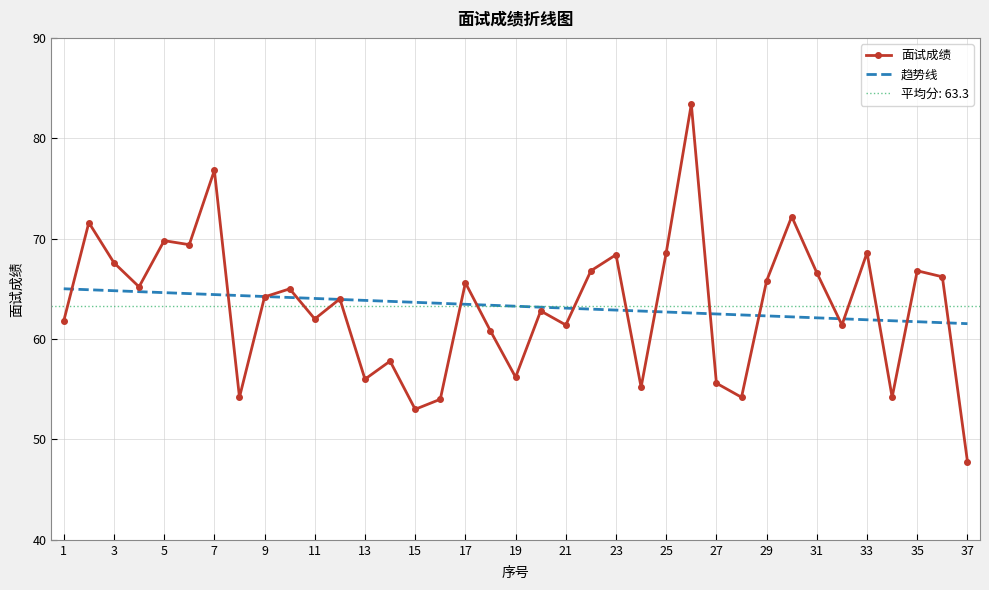

True or false: 趋势线 has a value of 17.6 at 1.

False